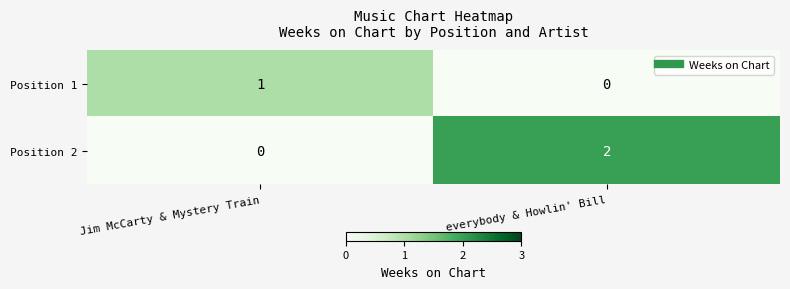

At which label is Position 1 closest to 0?

everybody & Howlin' Bill